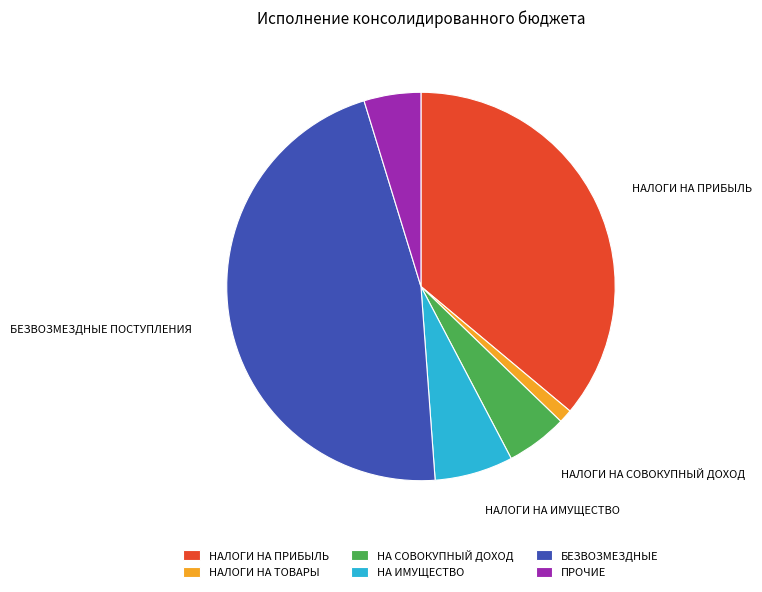

How many slices are in this pie chart?

6